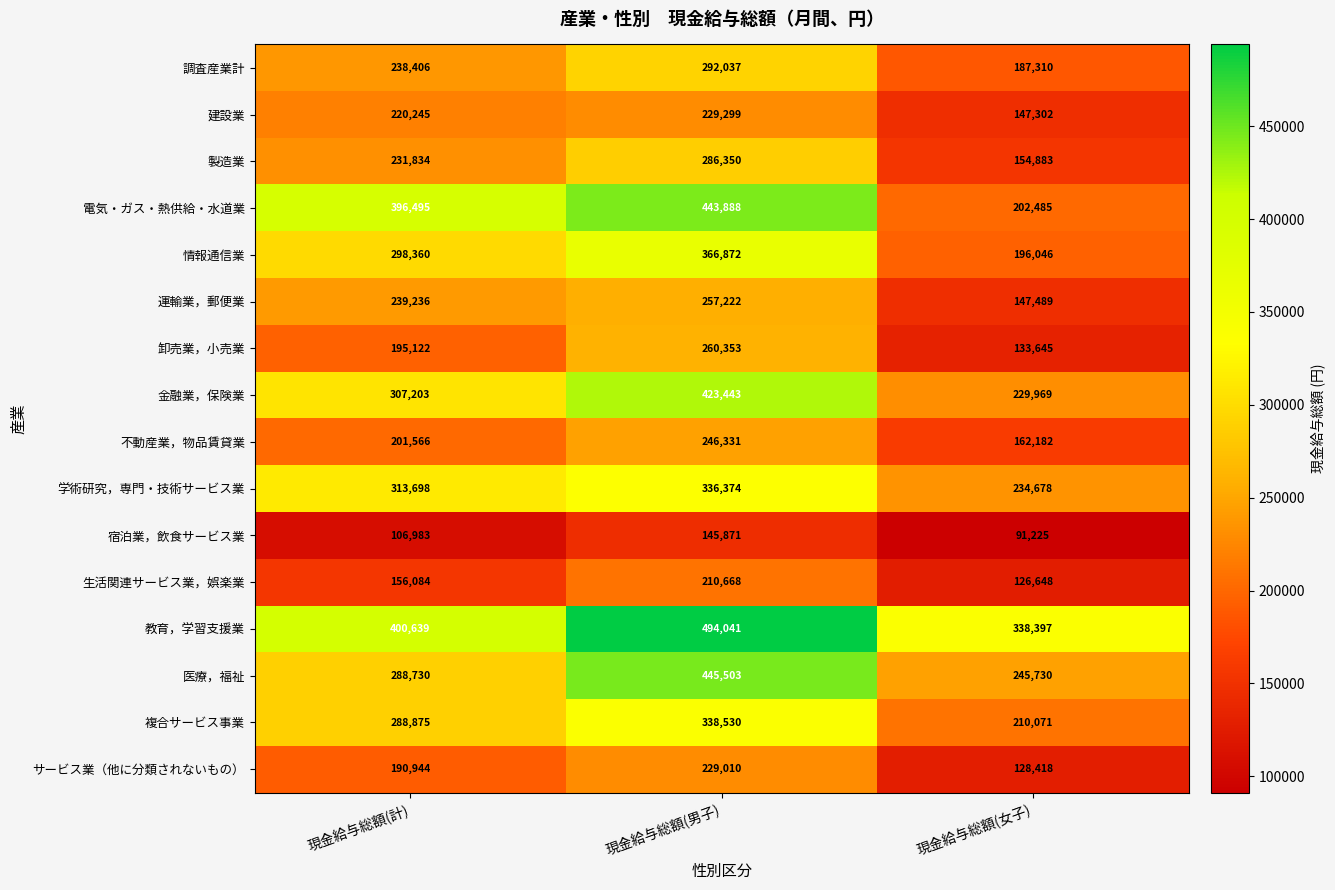

What is the difference between the highest and lowest values at 現金給与総額(計)?

293656